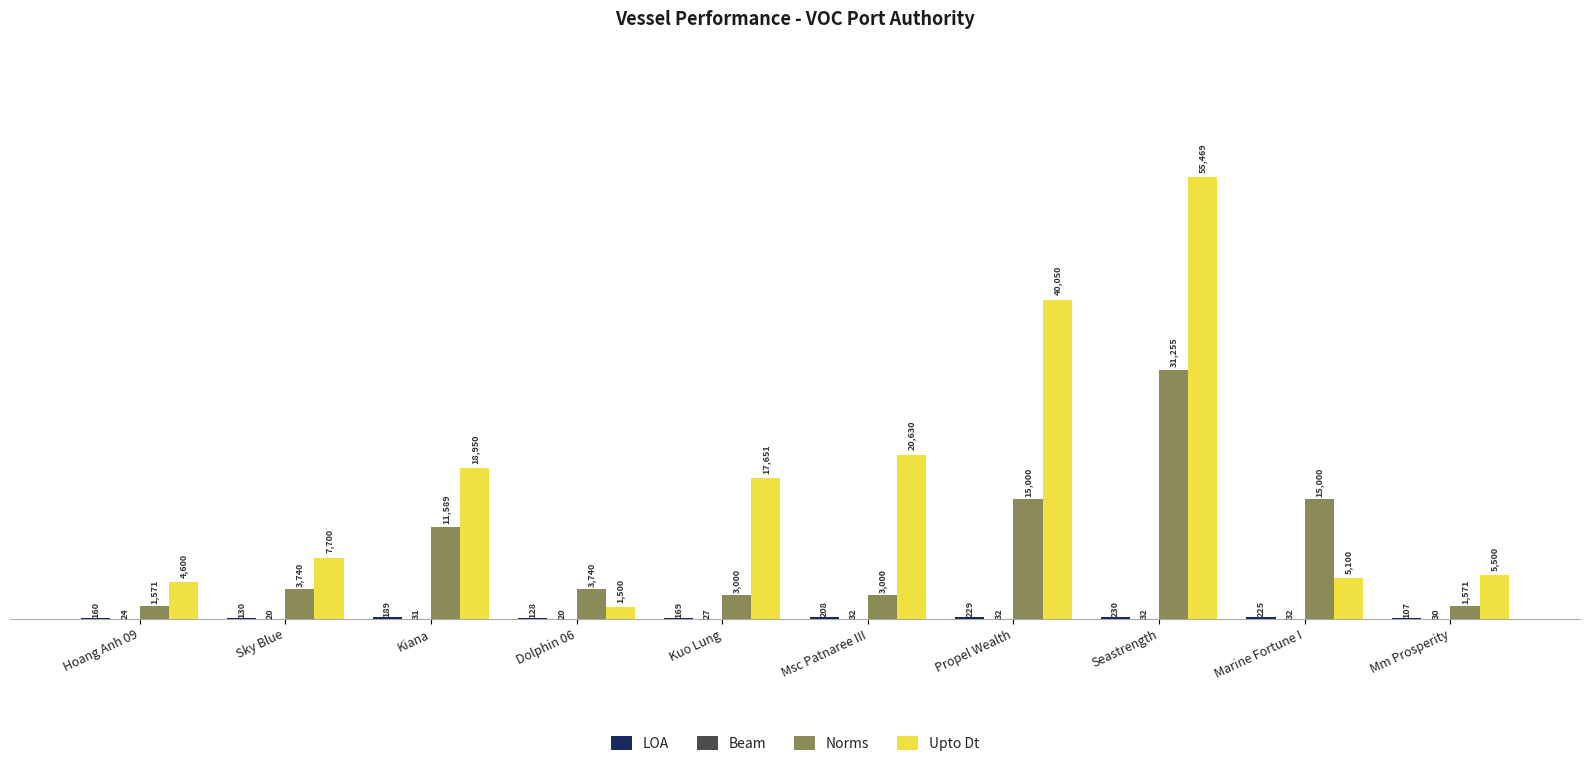

What is the sum of all Upto Dt values?

177150.0